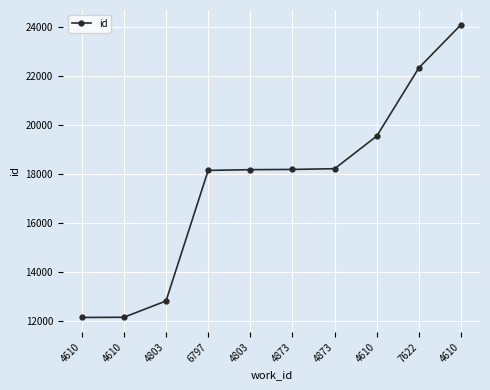

Count the number of data series in this chart.

1